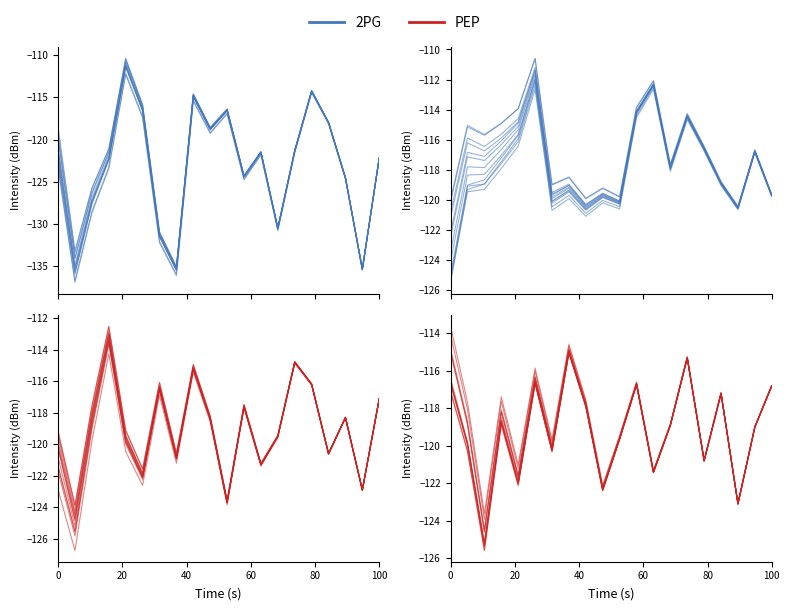

List the series in order of their peak value, highest first.

2PG, PEP